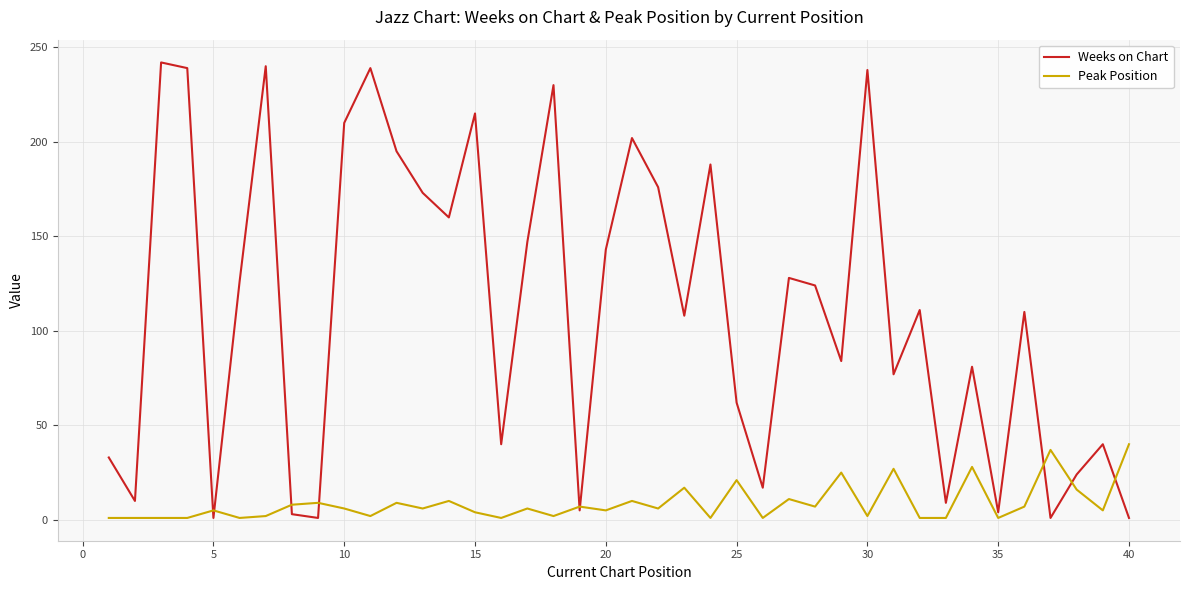

Which series has the largest range (max minus min)?

Weeks on Chart